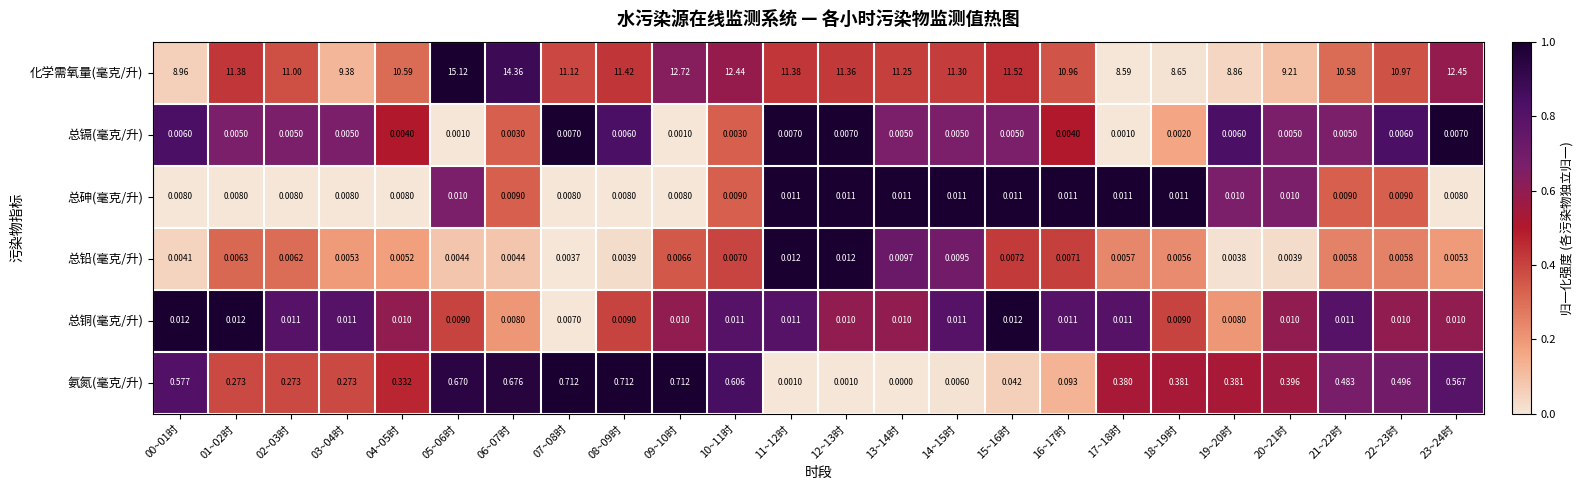

Is the value of 总铜(毫克/升) at 06~07时 greater than the value of 总镉(毫克/升) at 11~12时?

Yes